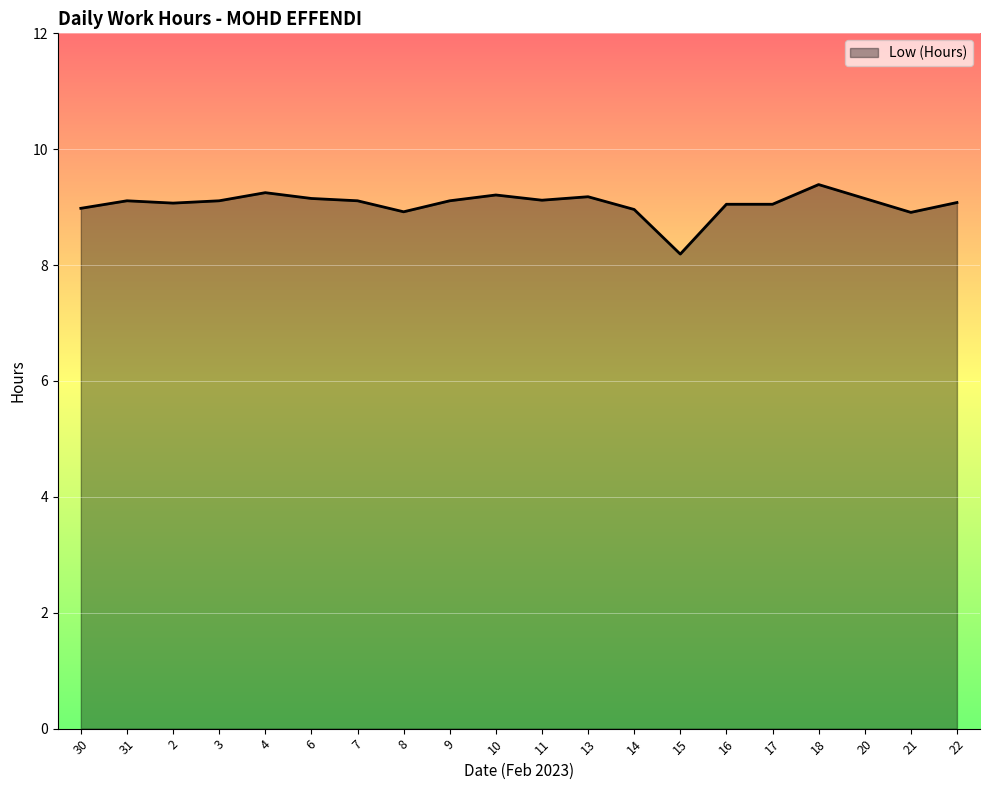

Is it true that the value at 7 is 13.0?

False